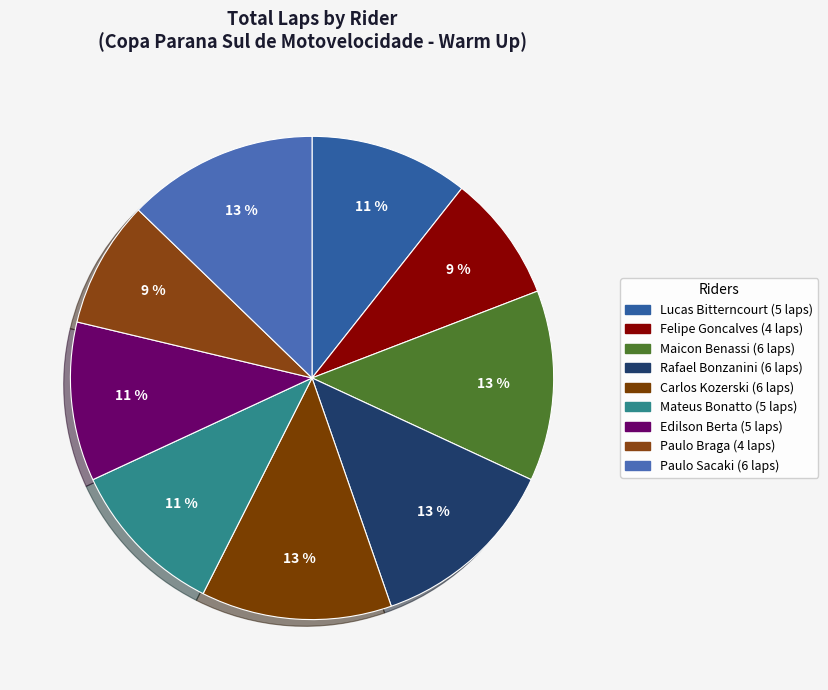

Count the number of slices in the pie.

9